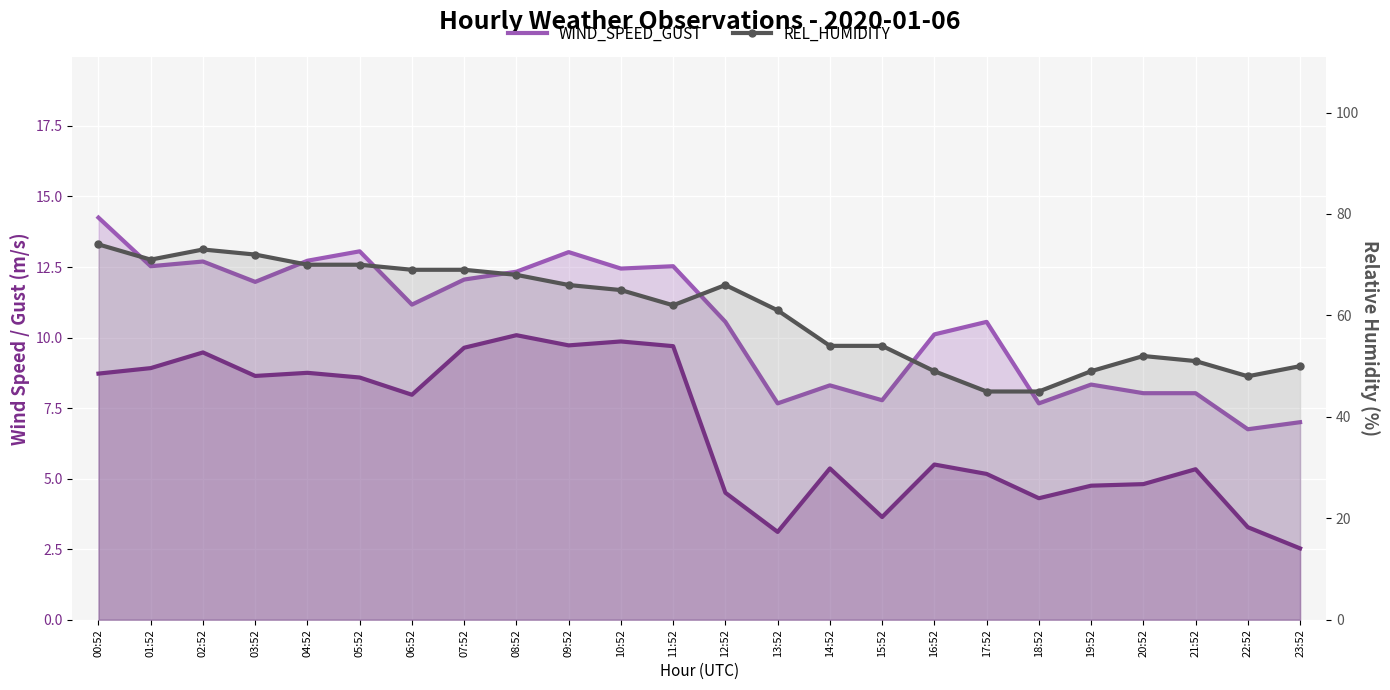

How many lines are shown in the chart?

3